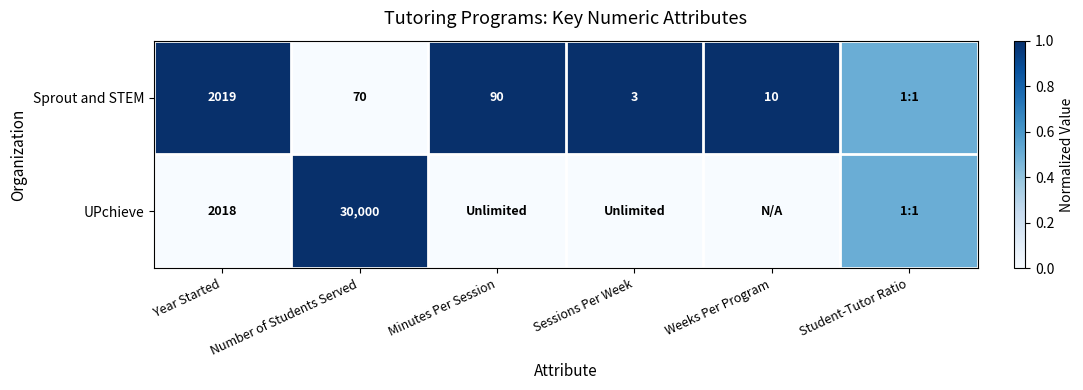

The Sprout and STEM series shows 16.7 at Weeks Per Program. True or false?

False